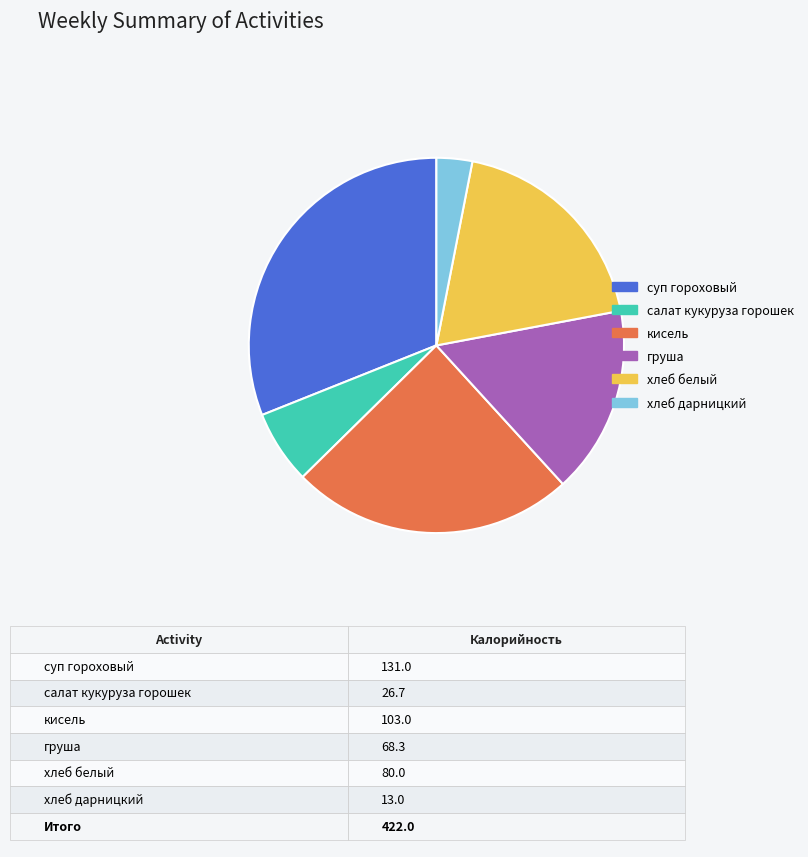

Which category has the biggest portion of the pie?

суп гороховый